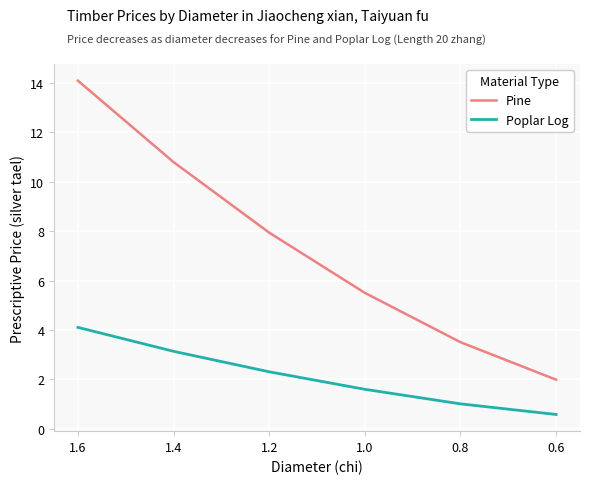

What are all the series names shown in the legend?

Pine, Poplar Log